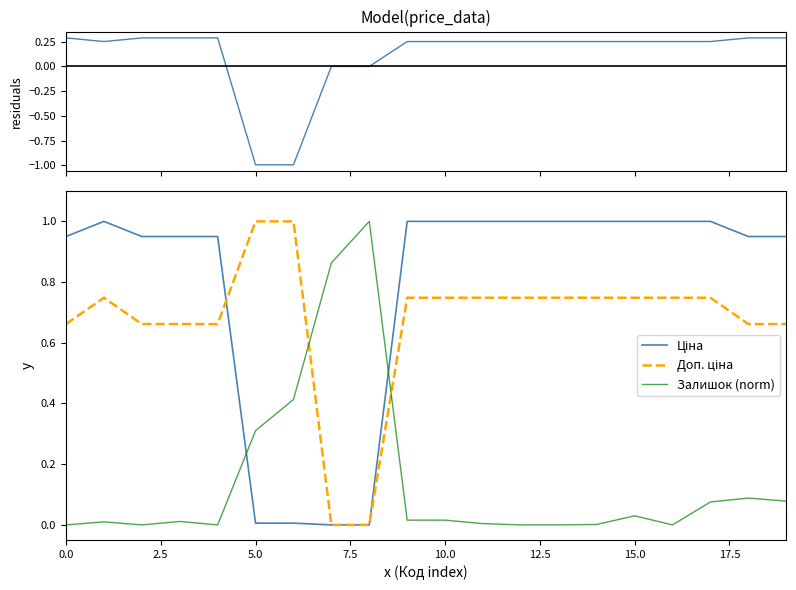

Which series has the largest range (max minus min)?

residuals